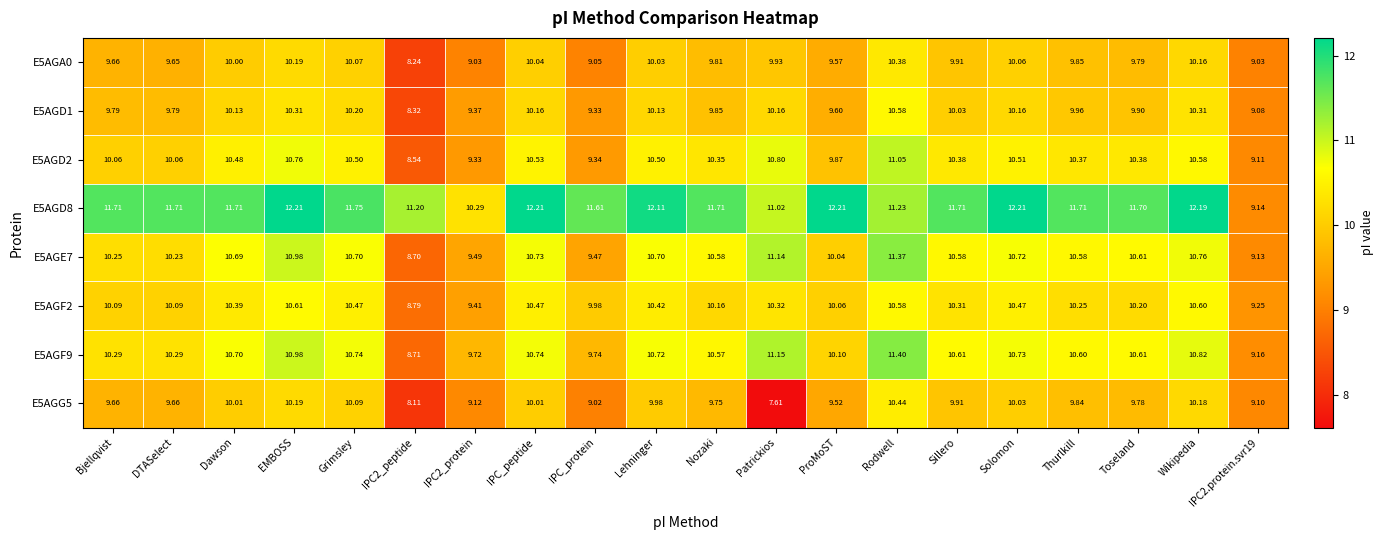

At which label does E5AGD8 first exceed 11?

Bjellqvist